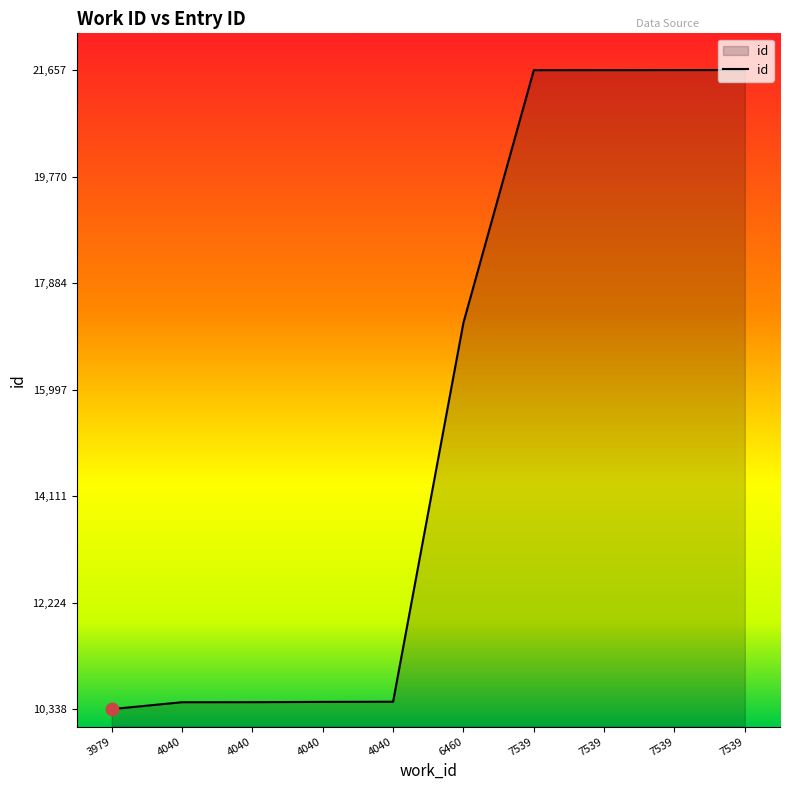

What is the change in value from 4040 to 6460?

+6722